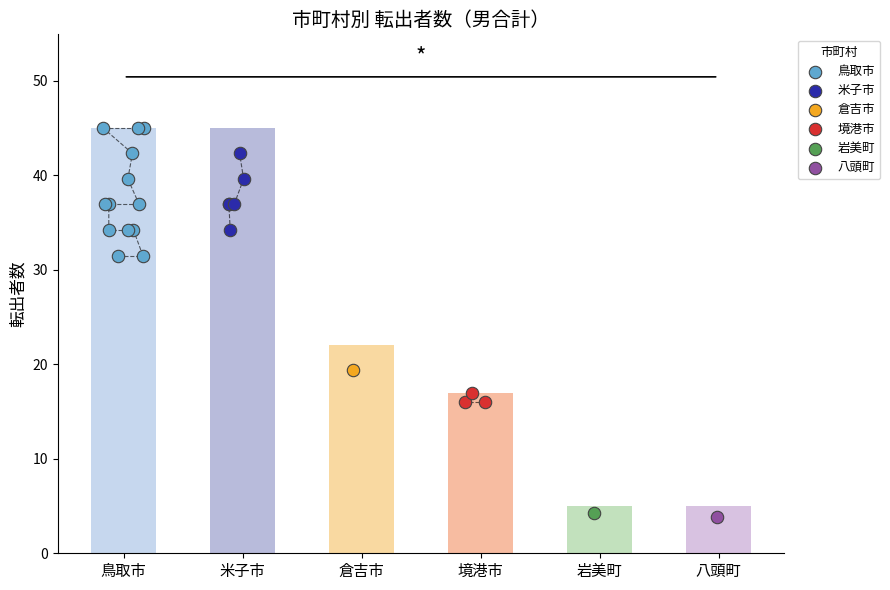

Which series contains the highest Y value?

鳥取市